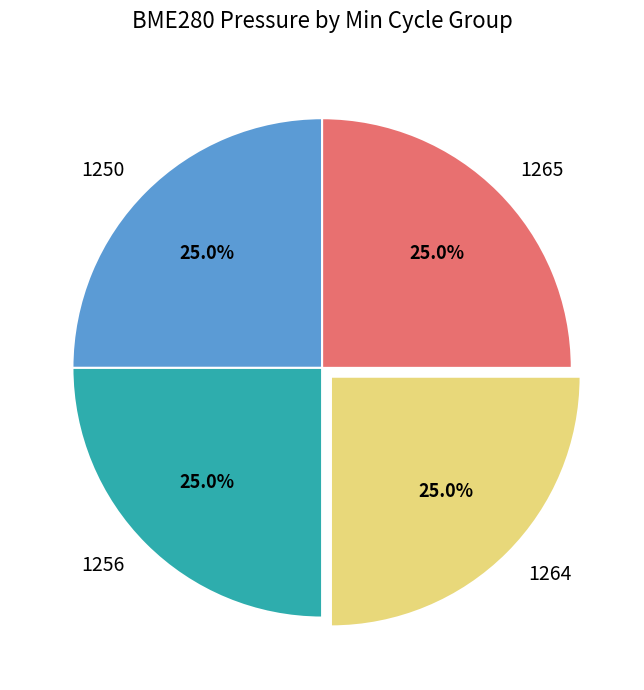

The 1264 slice represents 17% of the pie. True or false?

False